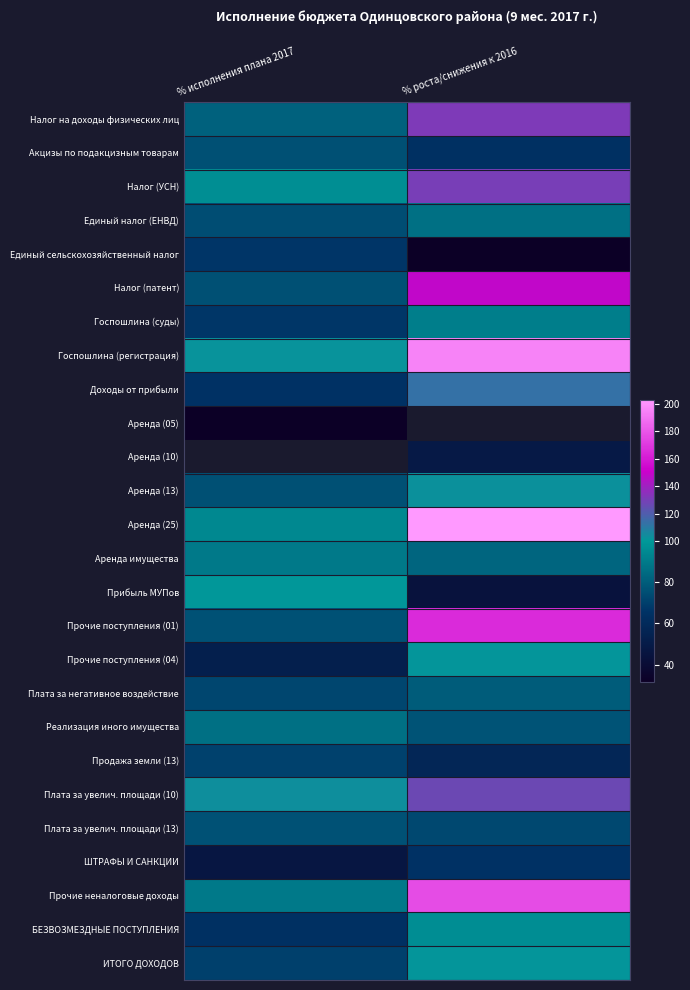

Is it true that Госпошлина (регистрация) equals 194.7 at % роста/снижения к 2016?

True